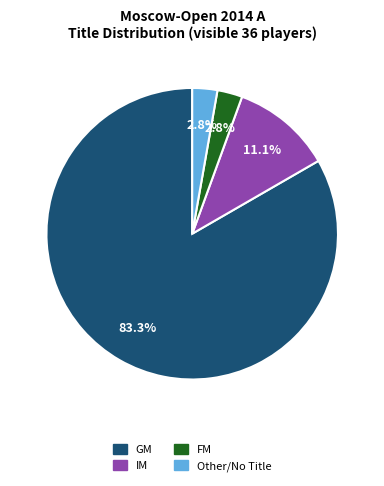

Which slice is the largest?

GM